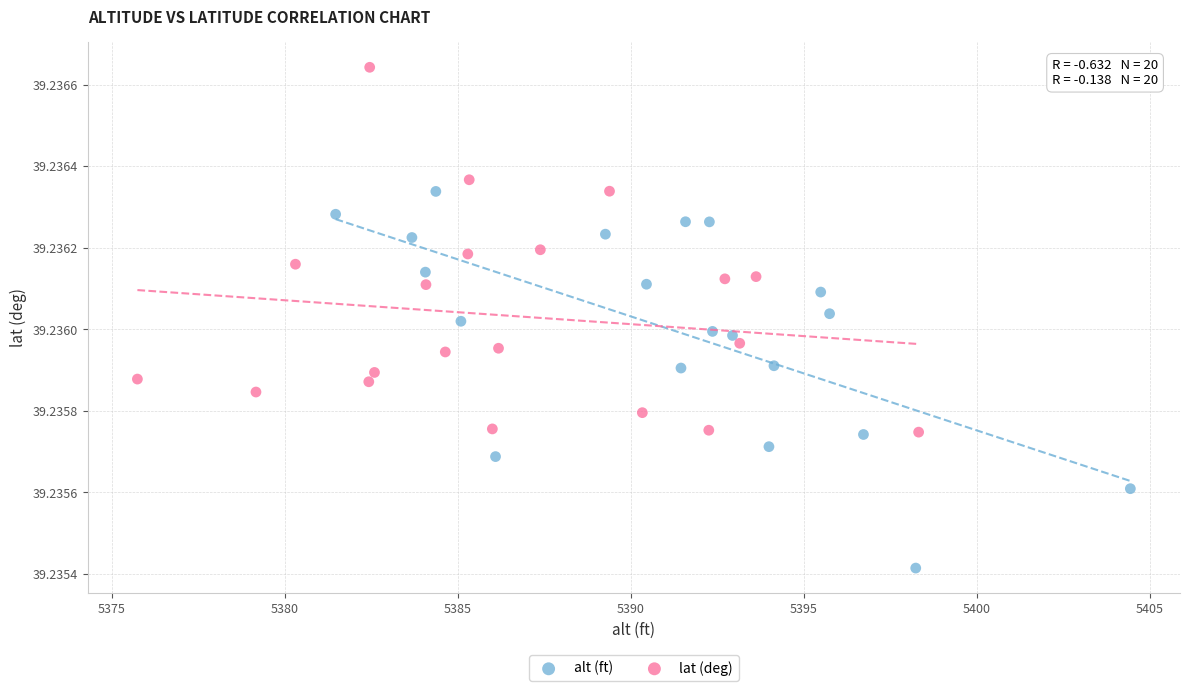

Which series contains the highest Y value?

lat (deg)